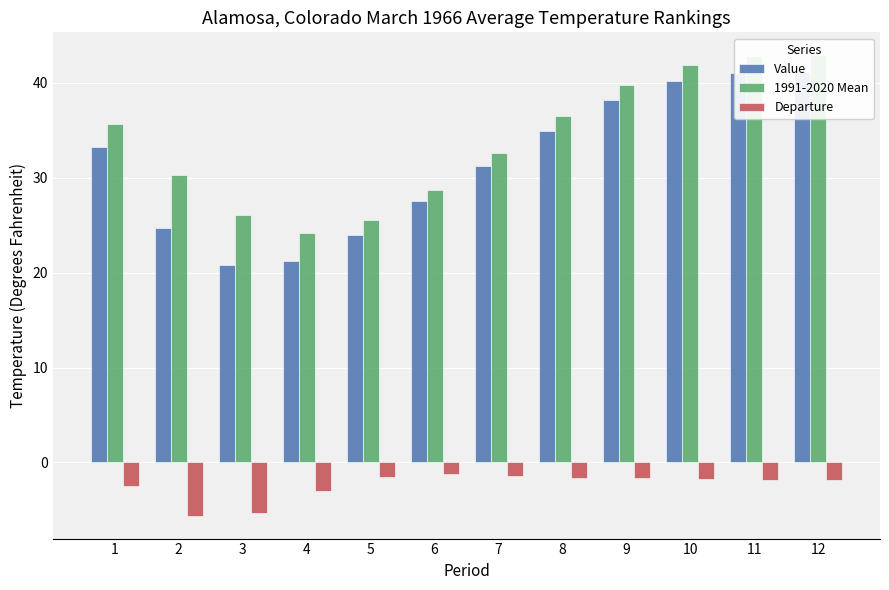

At which category is the sum across all series the highest?

12